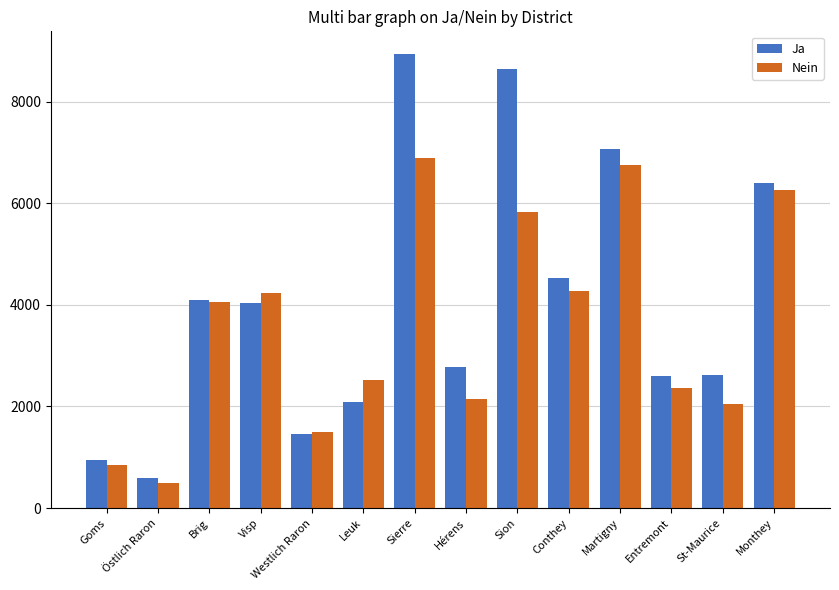

What is the difference between the maximum and minimum values in the Nein series?

6406